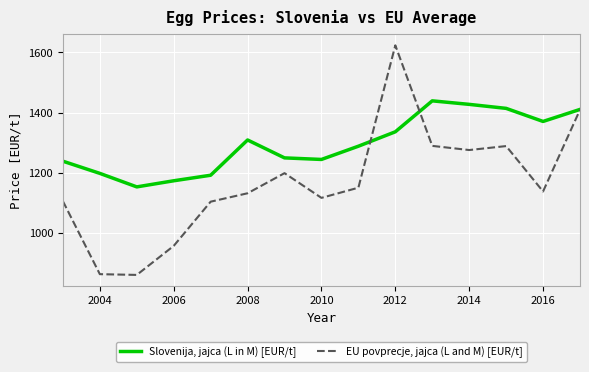

How many lines are shown in the chart?

2